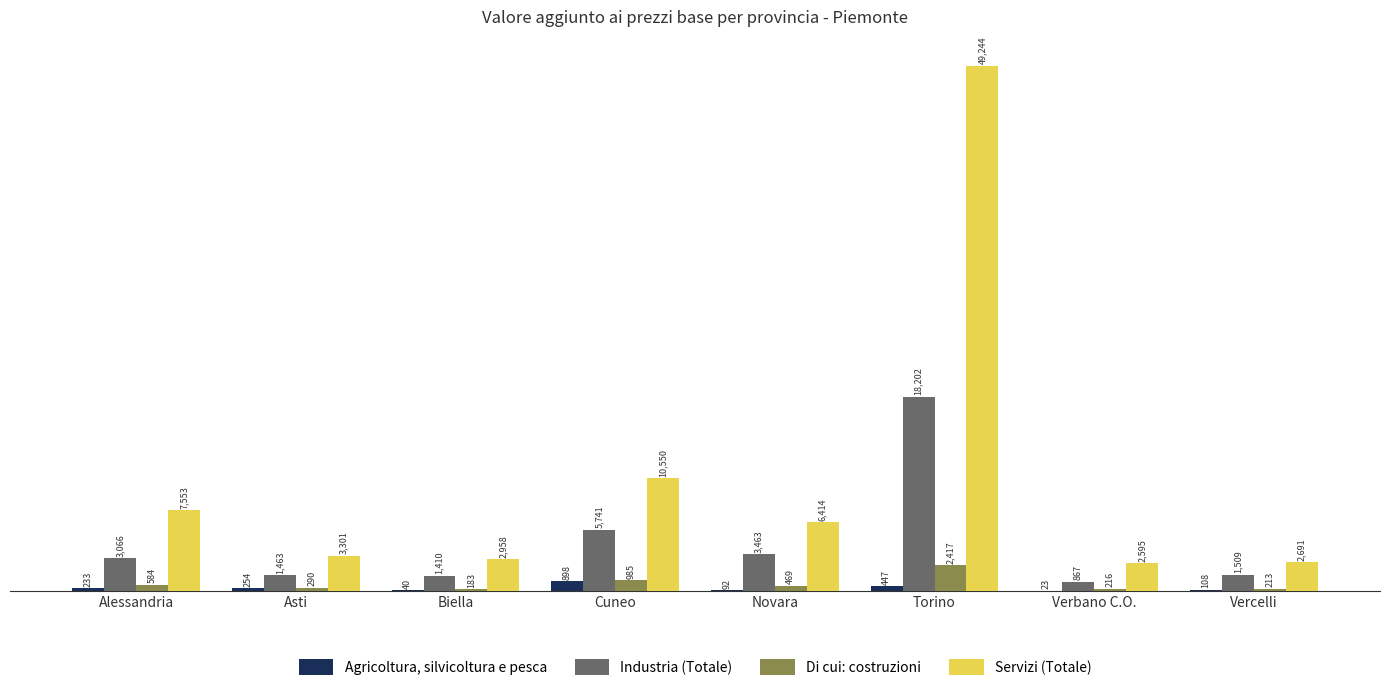

Which series changed the most between Biella and Torino?

Servizi (Totale)